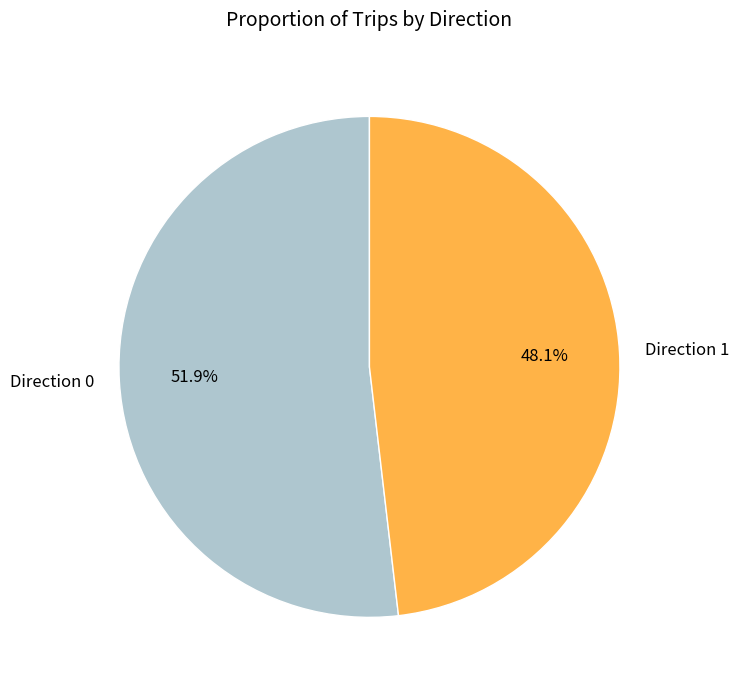

Approximately how many times larger is the value at Direction 1 compared to Direction 0?

0.9